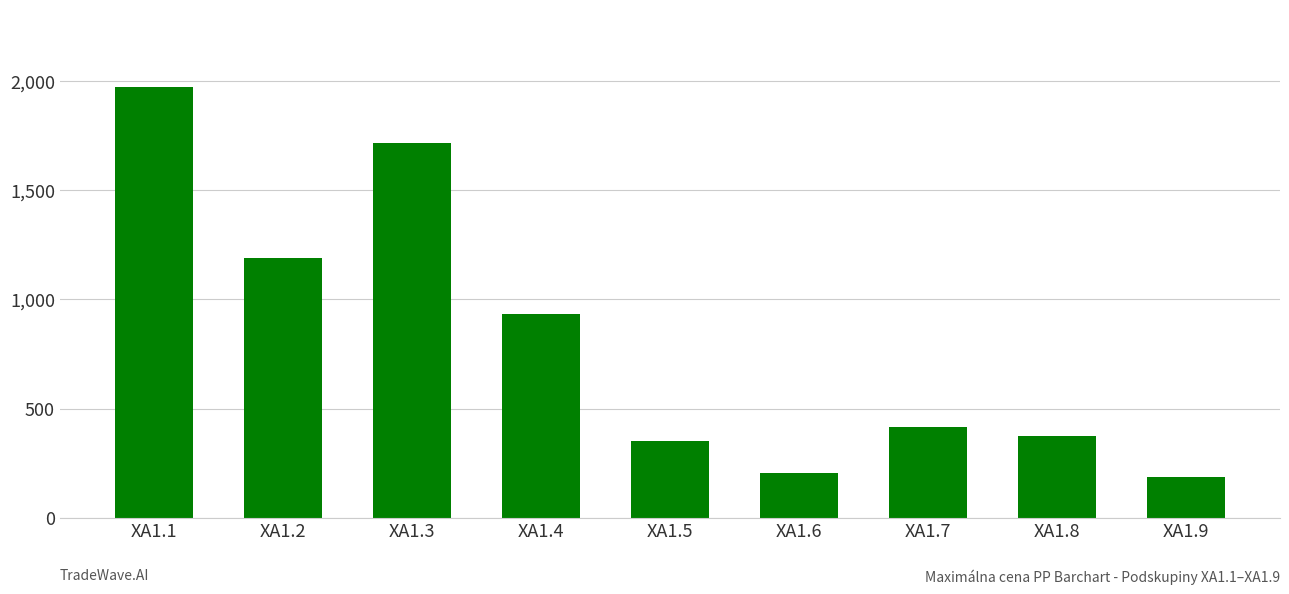

What is the greatest value displayed?

1974